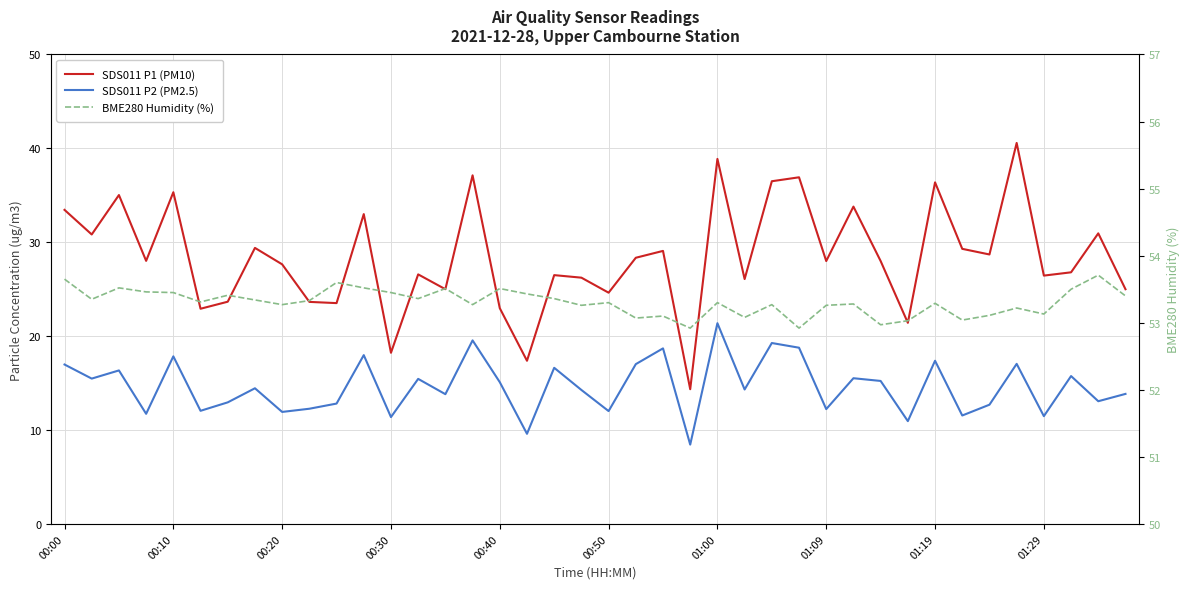

Is the value of BME280 Humidity (%) at 23 greater than the value of SDS011 P1 (PM10) at 16?

Yes